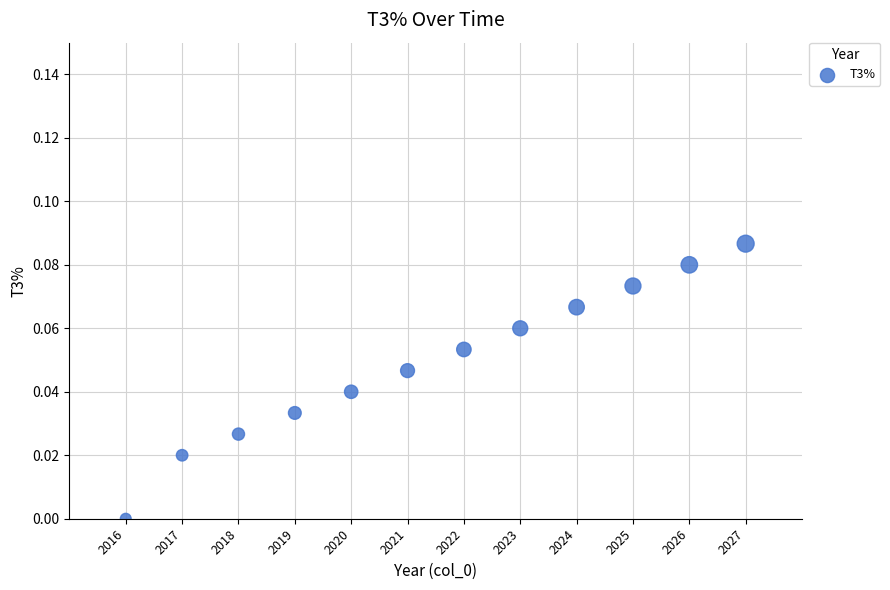

What is the range of X values (max minus min)?

11.0